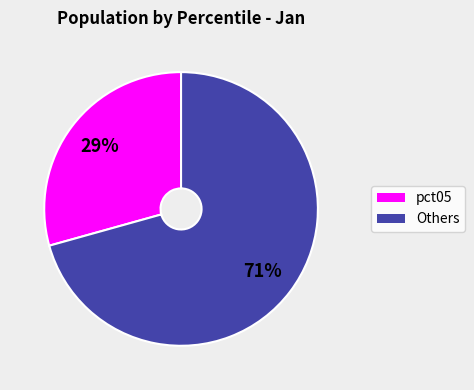

To the nearest percent, what is the average slice percentage?

50%